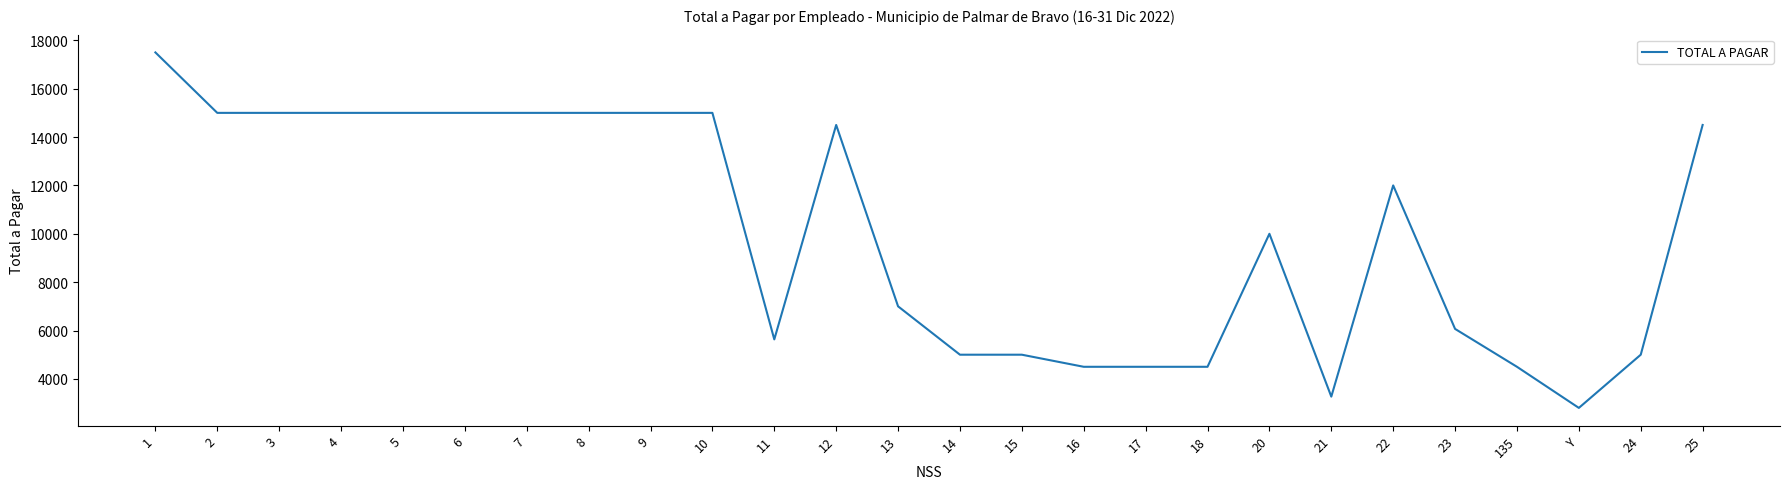

What is the maximum value shown in the chart?

17500.0